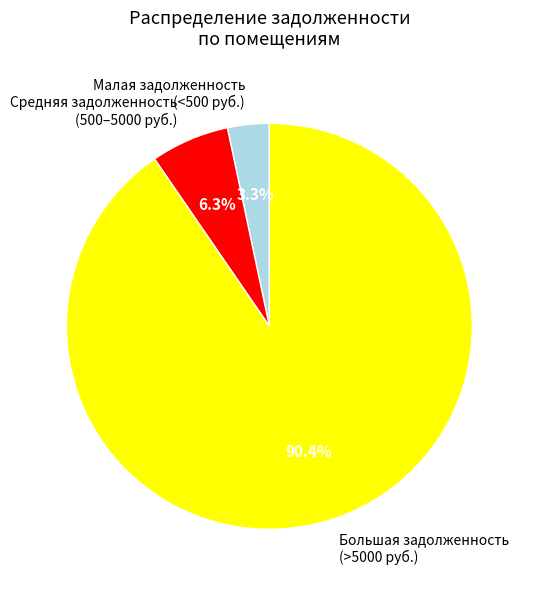

Approximately how many times larger is the value at Малая задолженность (<500 руб.) compared to Средняя задолженность (500–5000 руб.)?

0.5